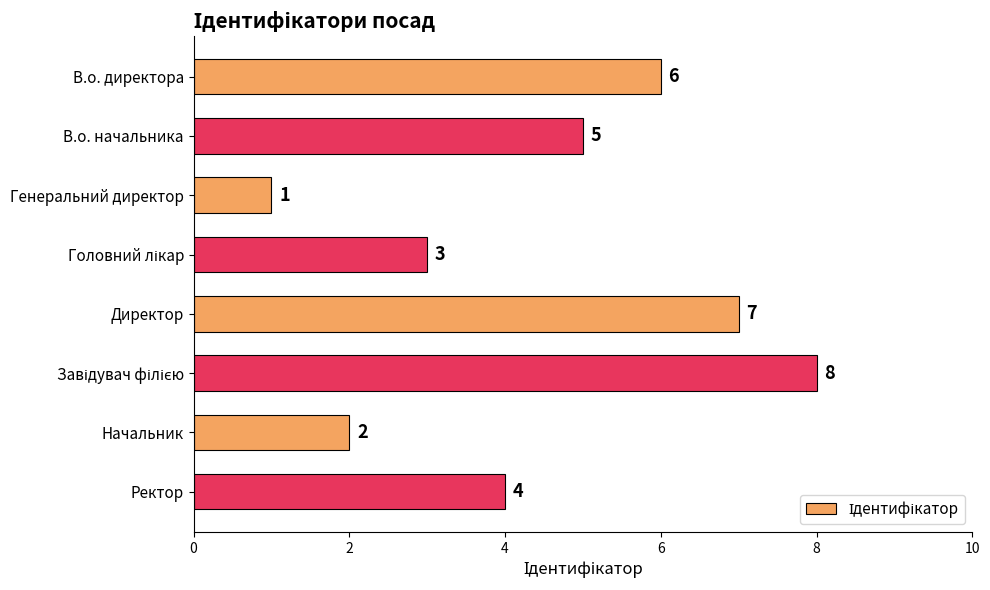

What is the difference between the maximum and minimum values?

7